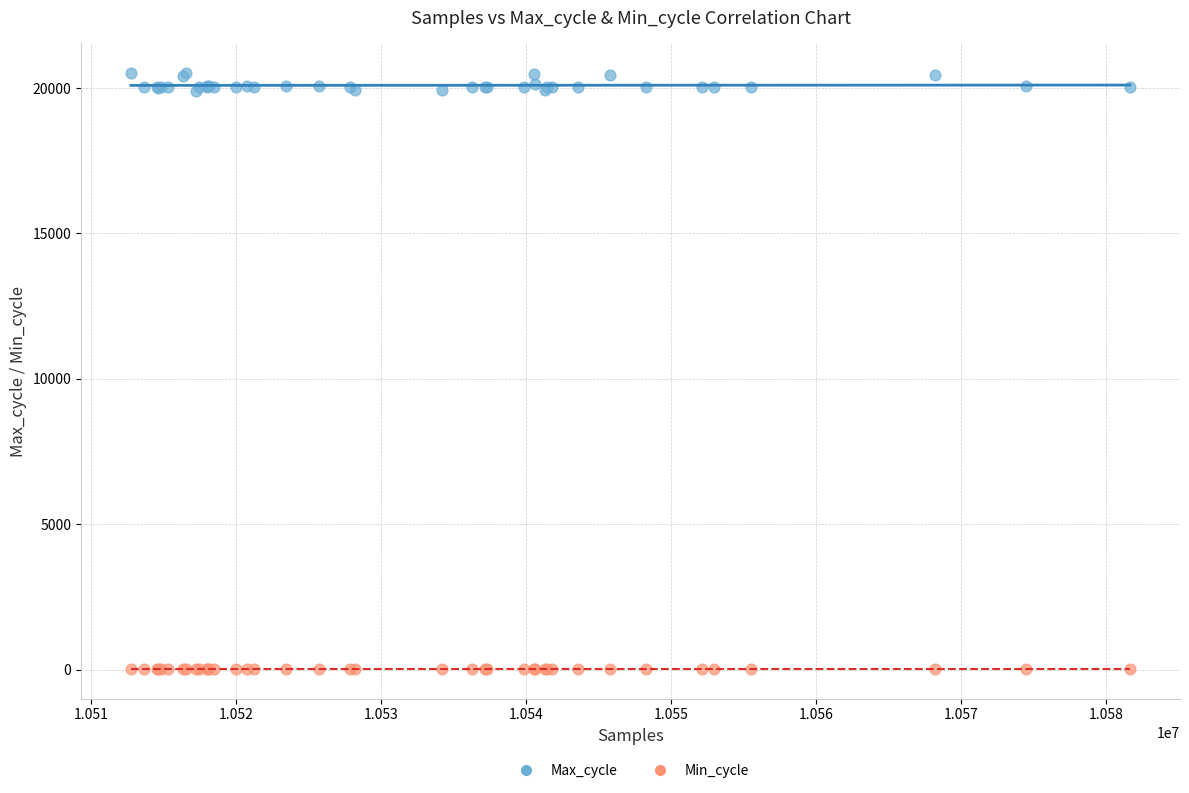

Which series reaches the maximum Y coordinate?

Max_cycle